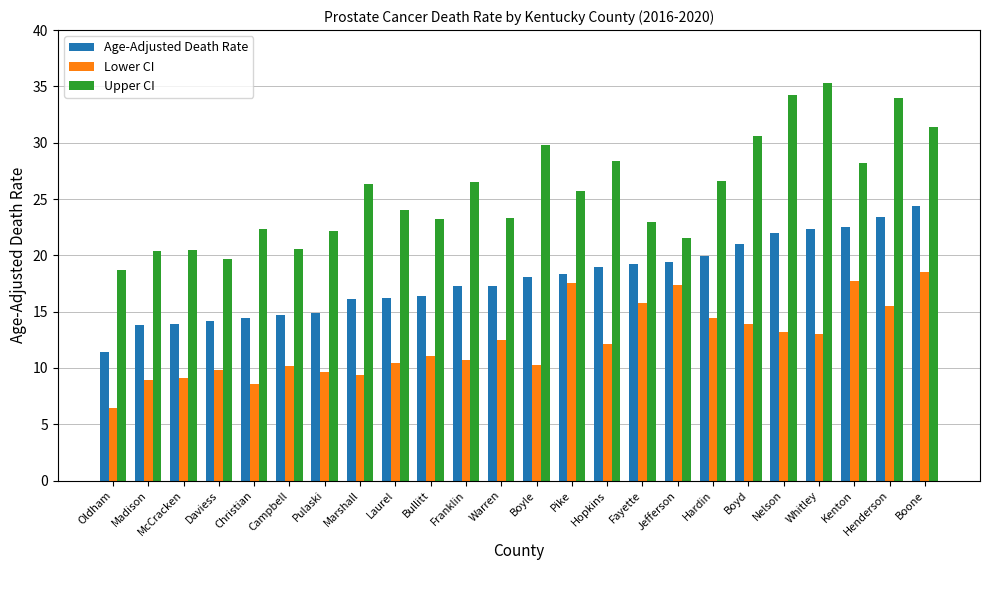

Between Campbell and Nelson, which series saw the biggest shift?

Upper CI